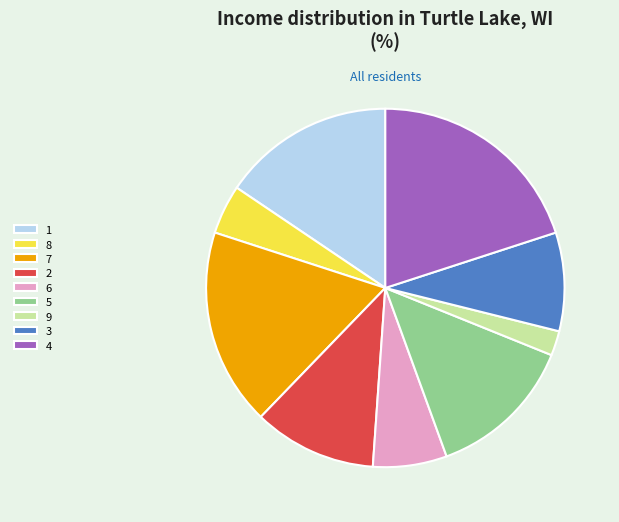

Count the number of slices in the pie.

9